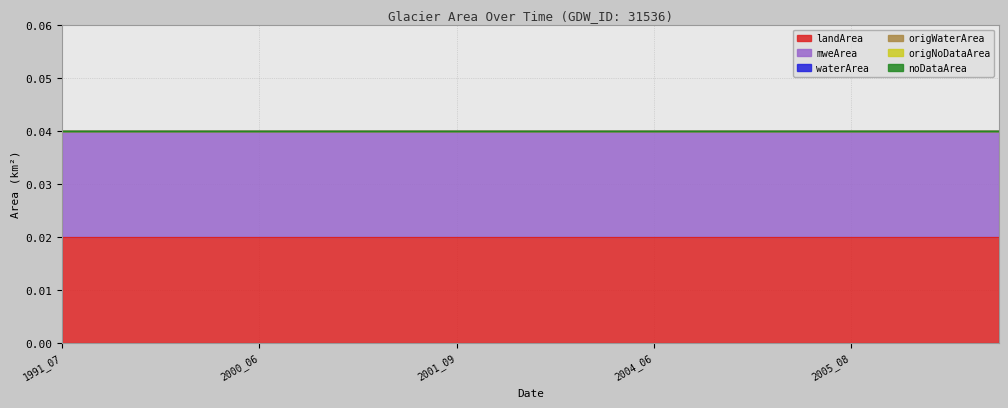

True or false: noDataArea and landArea intersect in this chart.

False